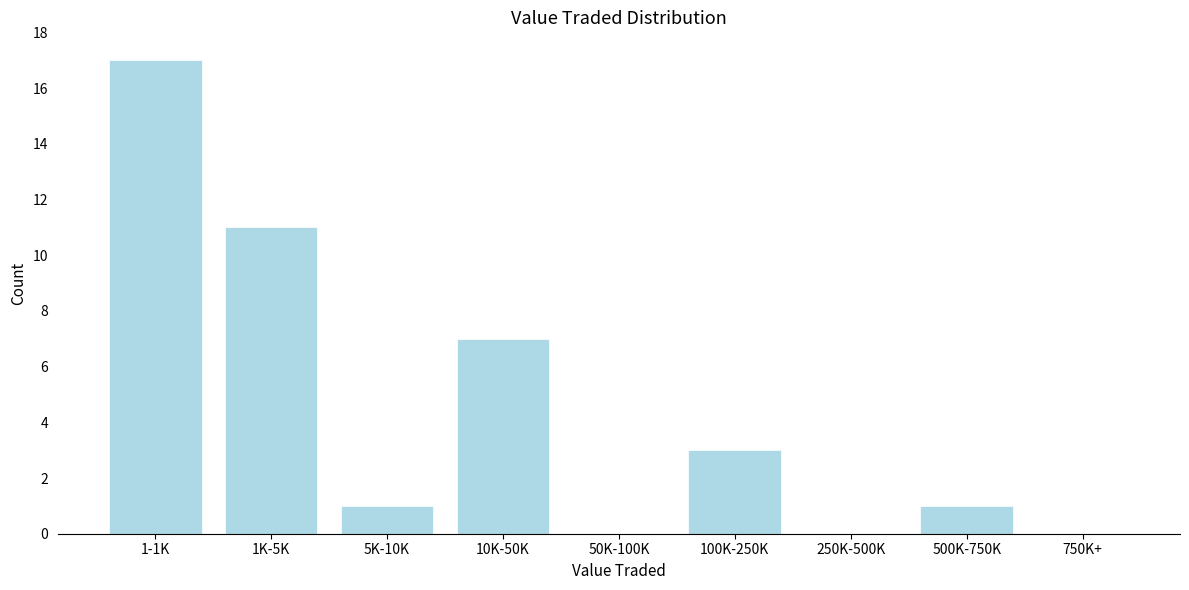

Reading left to right, extract all data points from this chart.

1-1K=17	1K-5K=11	5K-10K=1	10K-50K=7	50K-100K=0	100K-250K=3	250K-500K=0	500K-750K=1	750K+=0